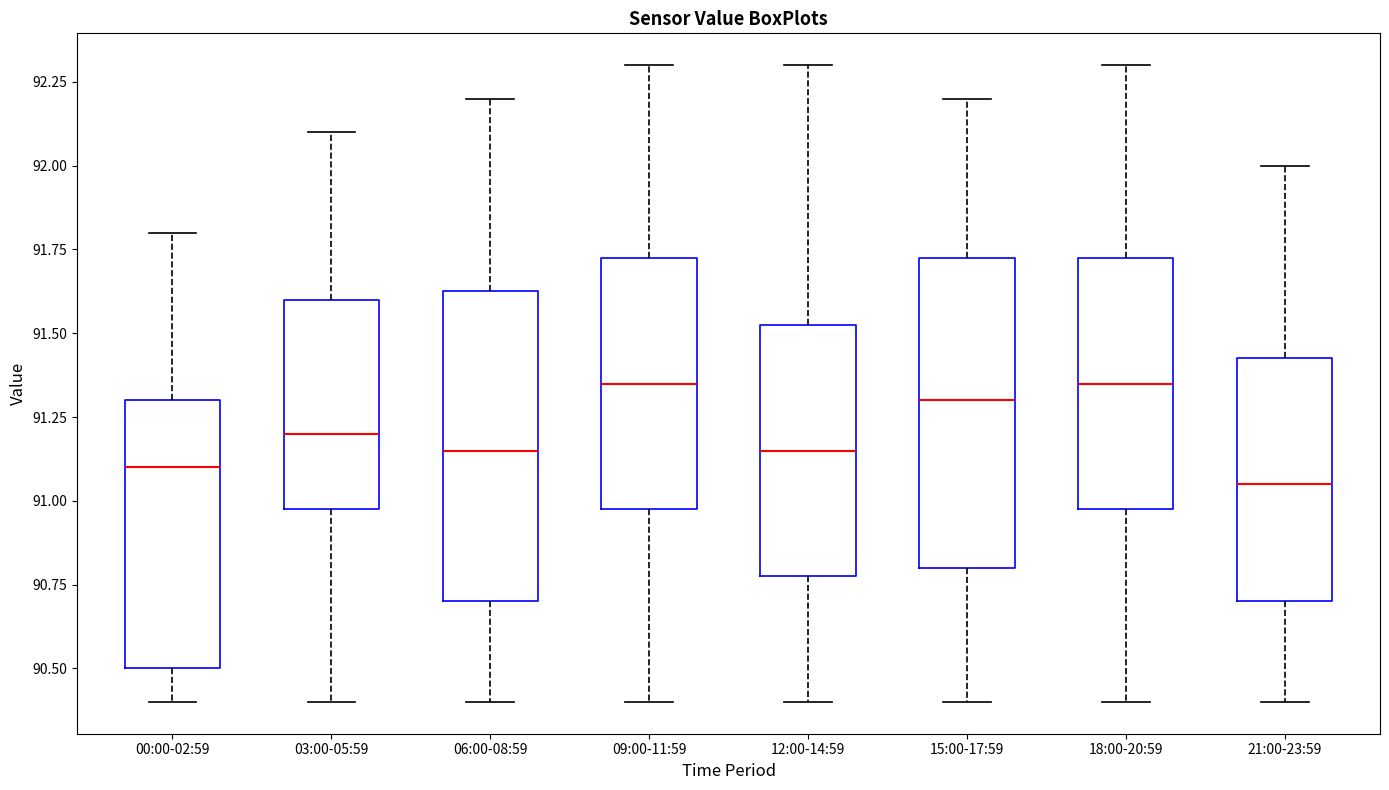

Where does the lower whisker of the box for 15:00-17:59 end on the y-axis? The values are not printed on the chart, so give them approximately, as read against the axis.

90.40